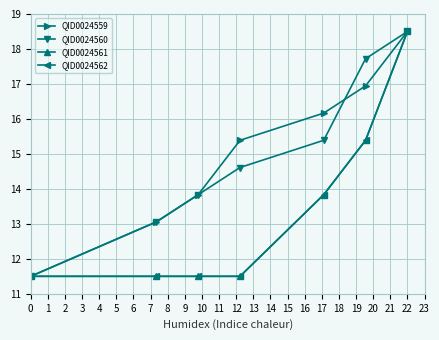

What is the difference between the maximum and minimum values in the QID0024561 series?

7.0